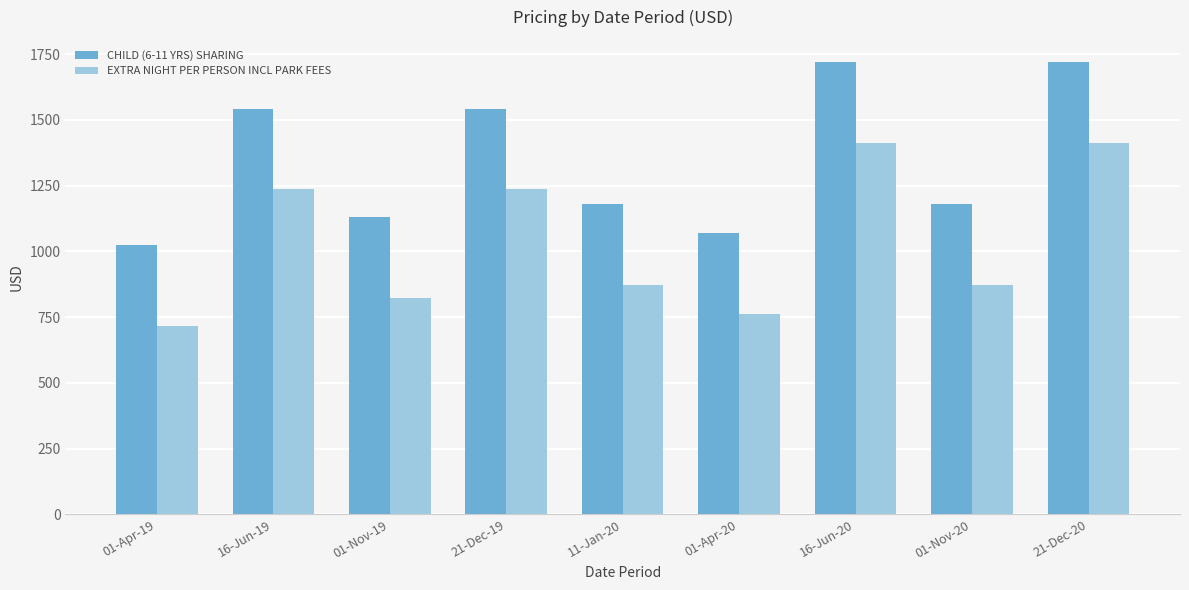

At 01-Apr-20, list the series in order from largest to smallest.

CHILD (6-11 YRS) SHARING, EXTRA NIGHT PER PERSON INCL PARK FEES